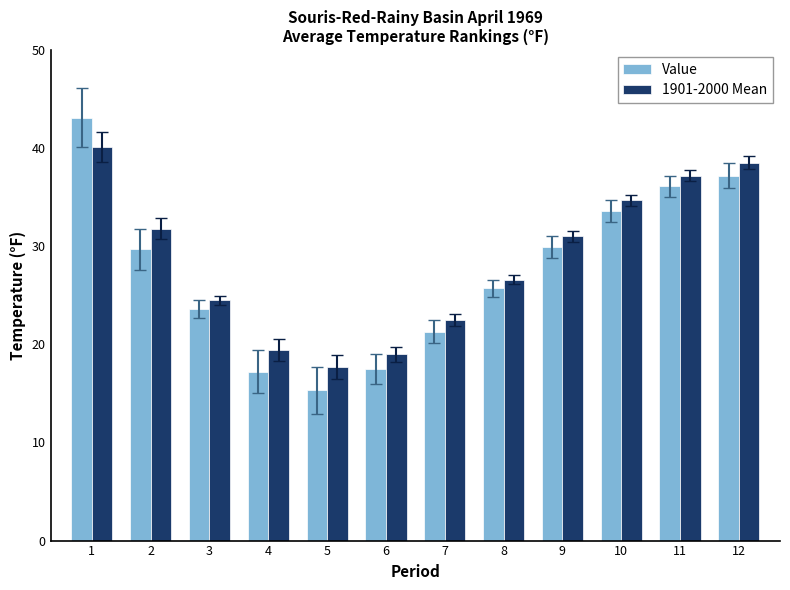

What is the maximum value for 1901-2000 Mean?

40.1